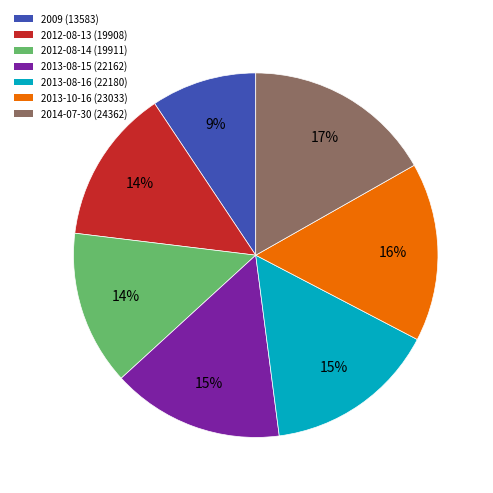

What percentage is the 2012-08-13 slice, to the nearest percent?

14%